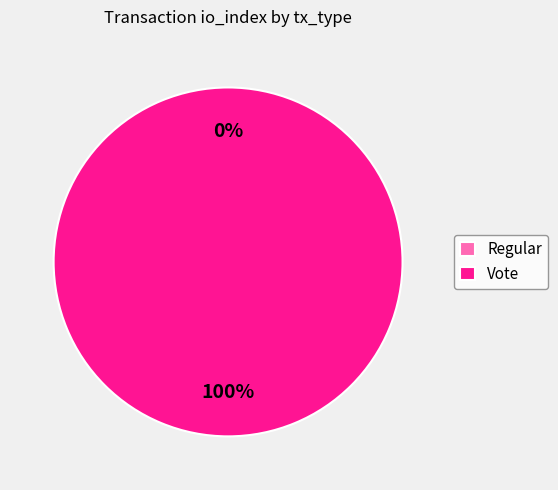

How many slices are in this pie chart?

2